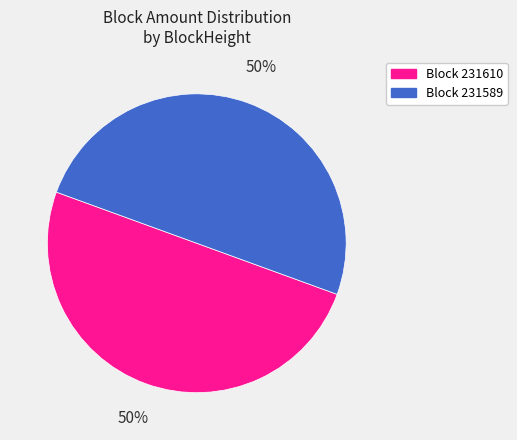

What is the largest slice in the pie chart?

231589